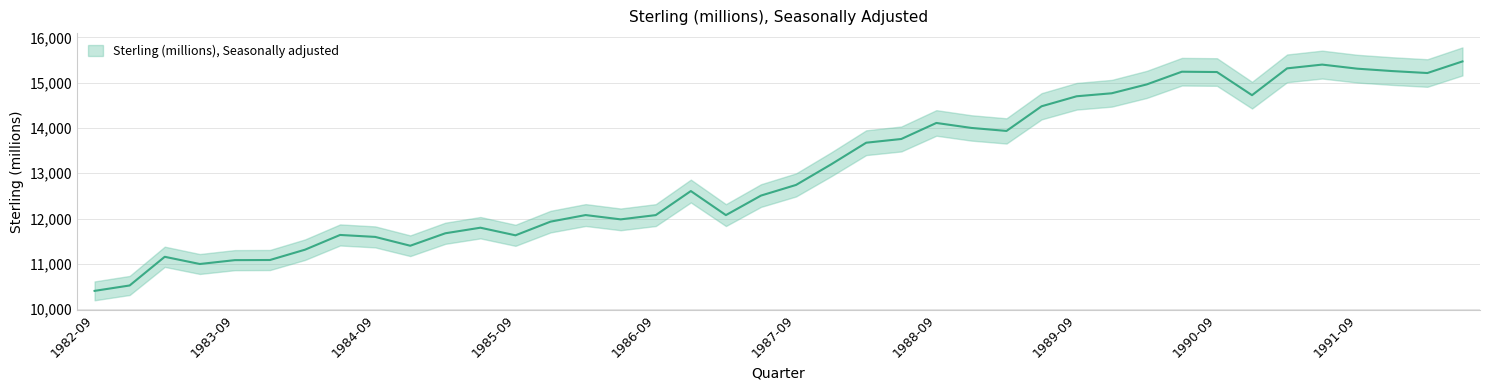

What is the change in value from 1982-12-31 to 1991-06-30?

+4875